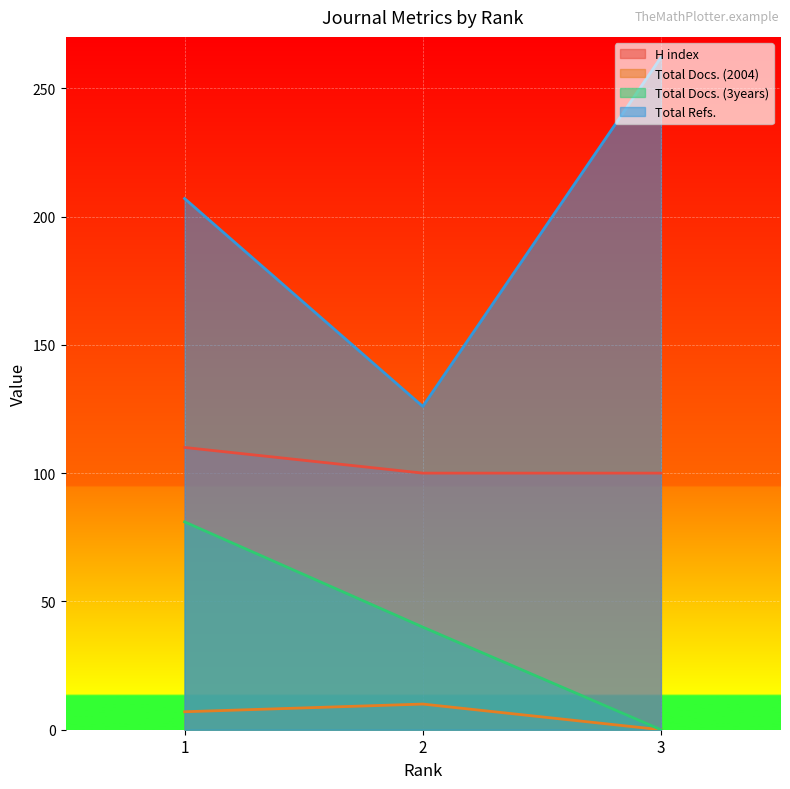

Between 1 and 3, which is larger?

1